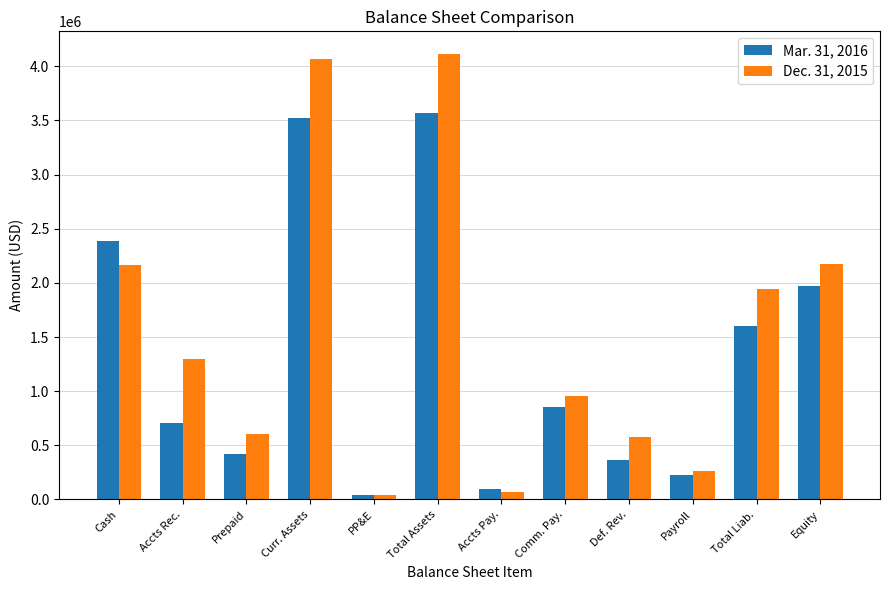

What is the lowest value of the Mar. 31, 2016 series?

41418